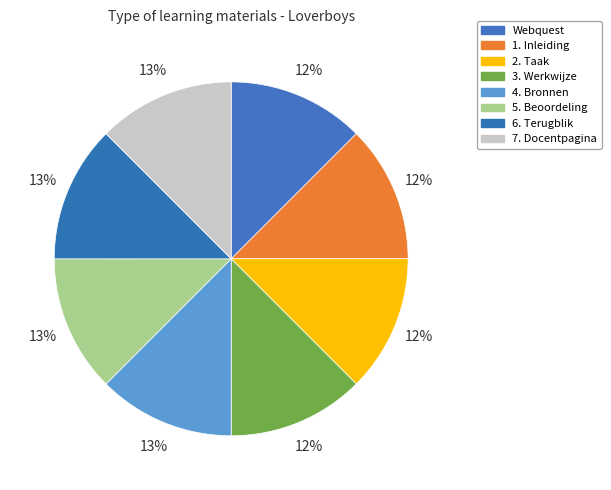

What percentage is the Webquest slice, to the nearest percent?

12%